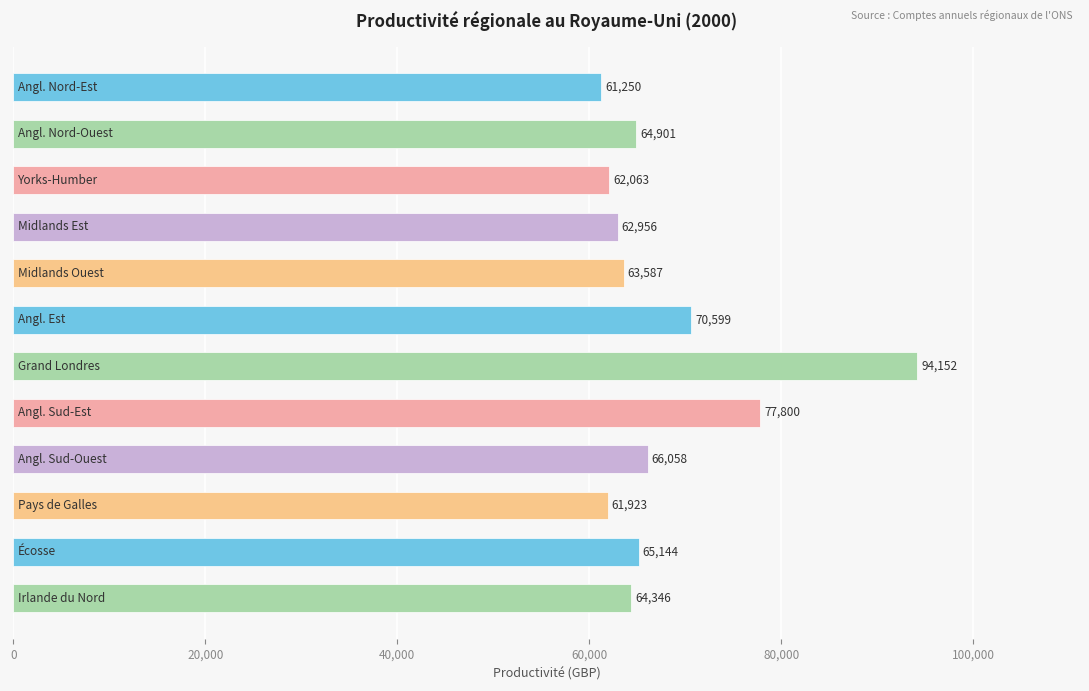

What is the value of the 9th bar from the top?

66058.3